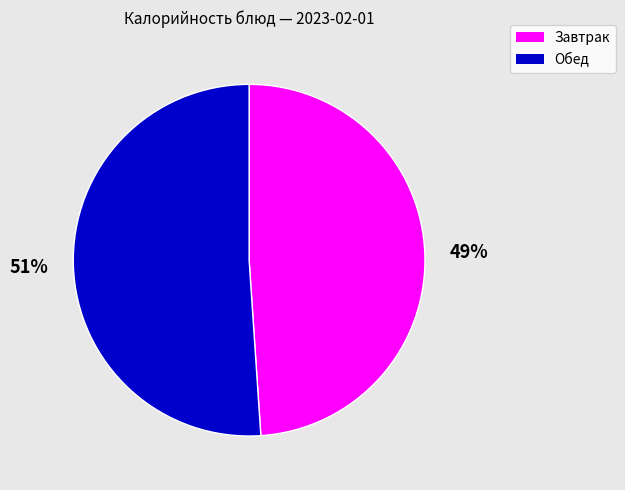

To the nearest percent, what is the difference between the largest and smallest slice percentages?

2%